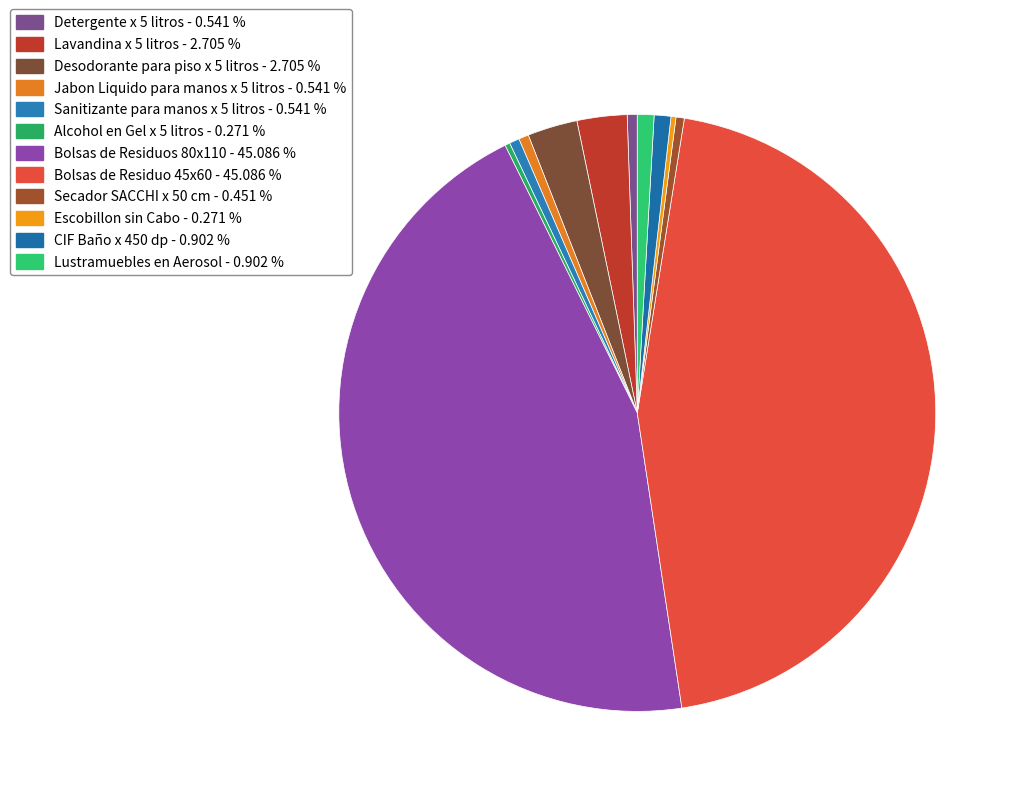

Between Jabon Liquido para manos x 5 litros and CIF Baño x 450 dp, which is larger?

CIF Baño x 450 dp